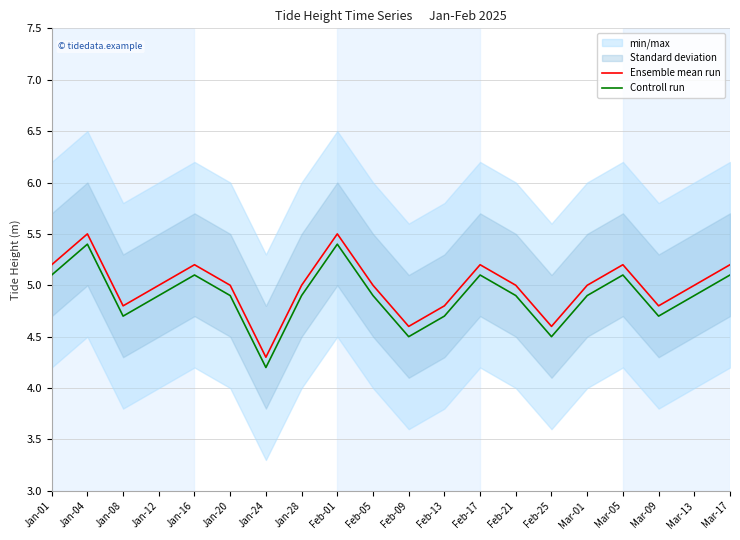

List the series in order of their peak value, lowest first.

Controll run, Ensemble mean run